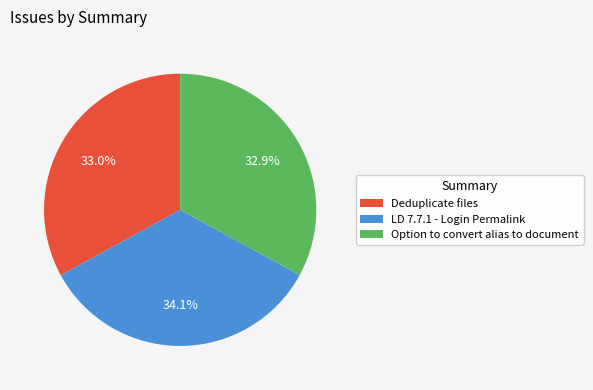

What is the total percentage of LD 7.7.1 - Login Permalink and Deduplicate files?

67.1%